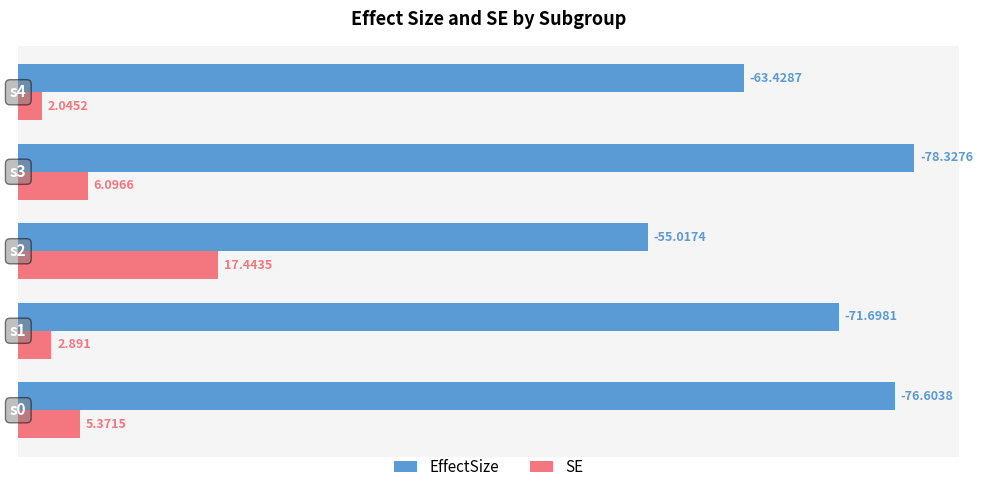

Which series has the largest total across all categories?

EffectSize